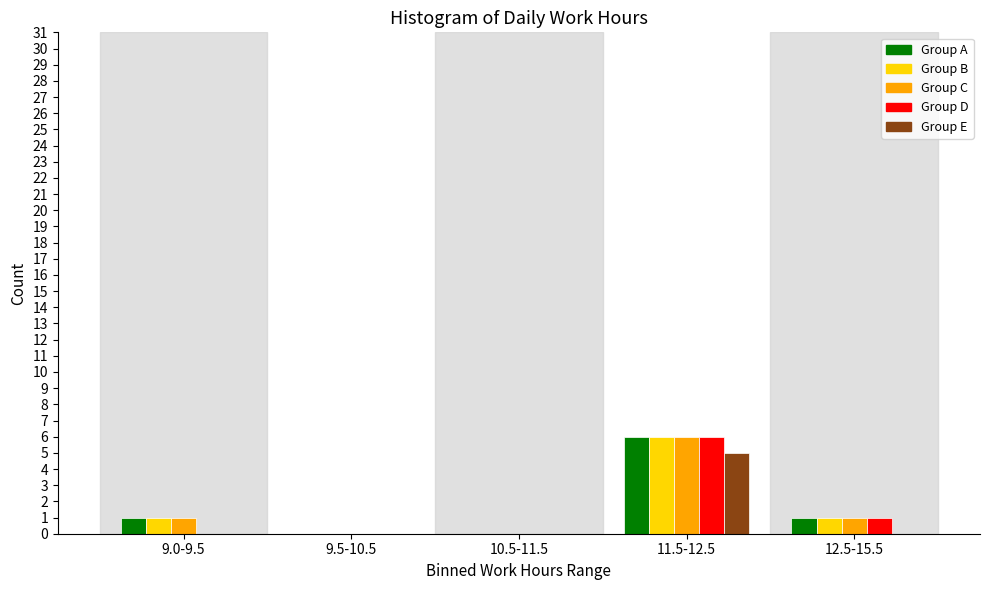

Reading right to left, list all the values displayed in this chart.

Group A: 12.5-15.5=1	11.5-12.5=6	10.5-11.5=0	9.5-10.5=0	9.0-9.5=1
Group B: 12.5-15.5=1	11.5-12.5=6	10.5-11.5=0	9.5-10.5=0	9.0-9.5=1
Group C: 12.5-15.5=1	11.5-12.5=6	10.5-11.5=0	9.5-10.5=0	9.0-9.5=1
Group D: 12.5-15.5=1	11.5-12.5=6	10.5-11.5=0	9.5-10.5=0	9.0-9.5=0
Group E: 12.5-15.5=0	11.5-12.5=5	10.5-11.5=0	9.5-10.5=0	9.0-9.5=0